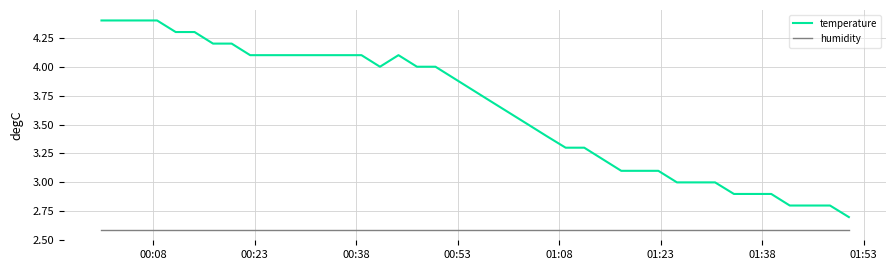

What is the greatest value displayed?

4.4